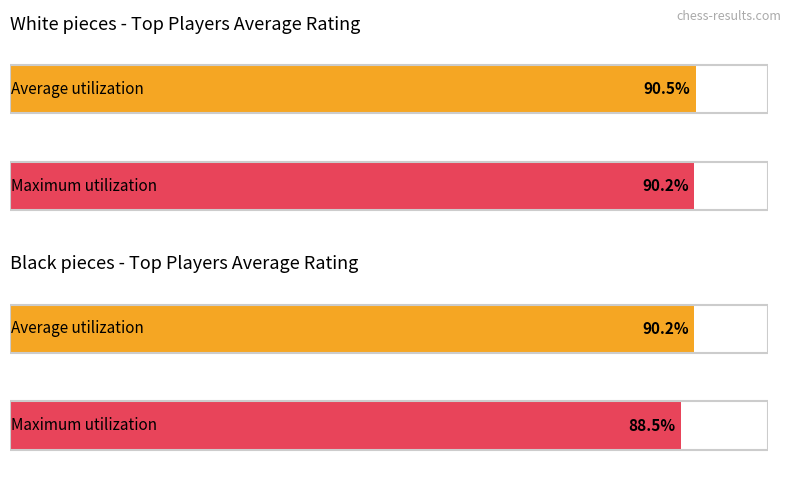

Is it true that Maximum utilization equals 4055 at Iljiushenok?

False